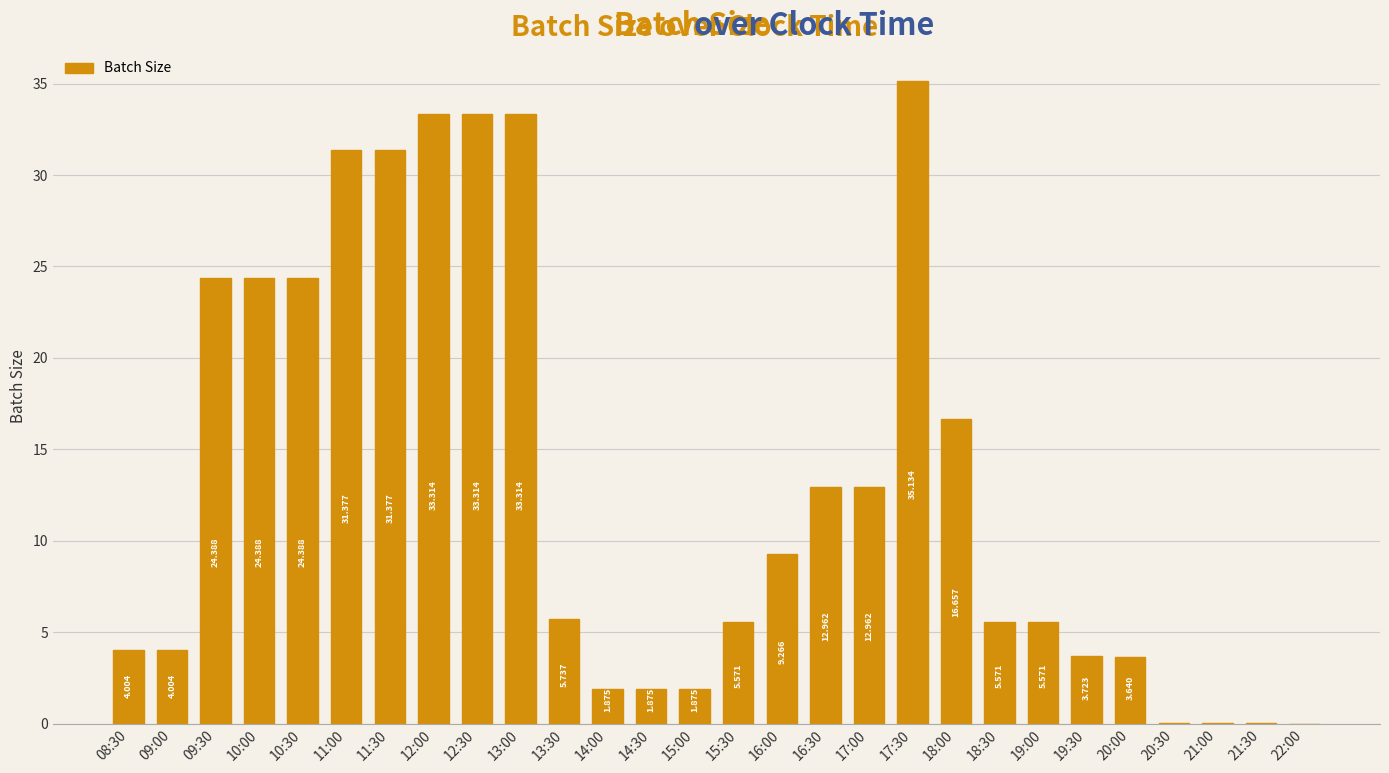

Reading left to right, transcribe all the data shown in this chart.

4.0	4.0	24.4	24.4	24.4	31.4	31.4	33.3	33.3	33.3	5.7	1.9	1.9	1.9	5.6	9.3	13.0	13.0	35.1	16.7	5.6	5.6	3.7	3.6	0.0	0.0	0.0	0.0